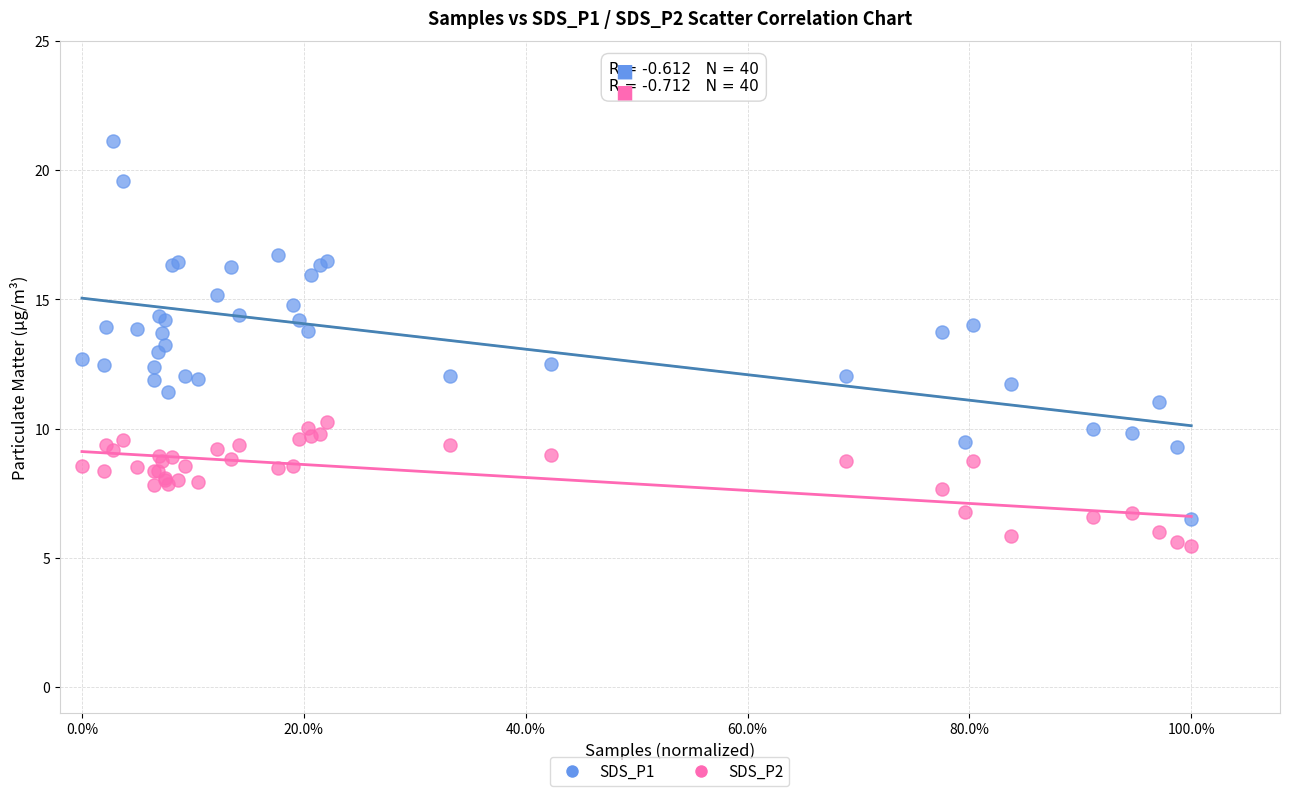

What are all the series names shown in the legend?

SDS_P1, SDS_P2